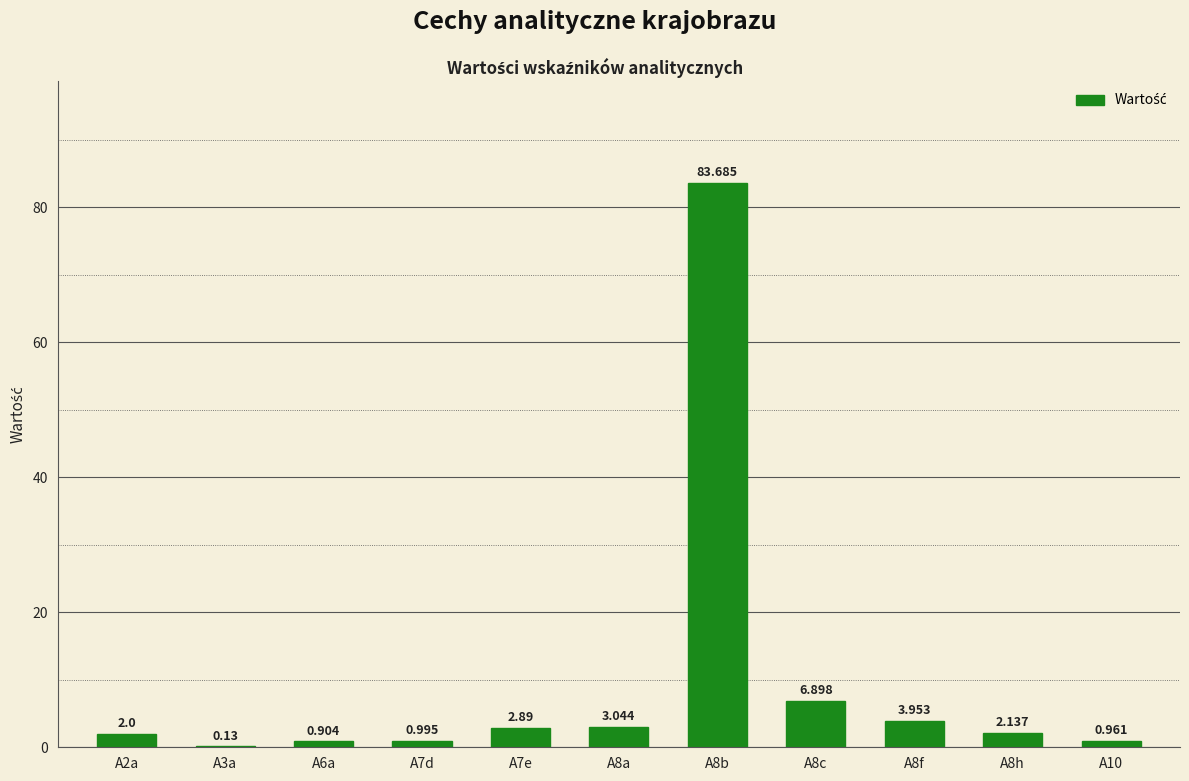

Rank the categories by value from highest to lowest.

A8b, A8c, A8f, A8a, A7e, A8h, A2a, A7d, A10, A6a, A3a